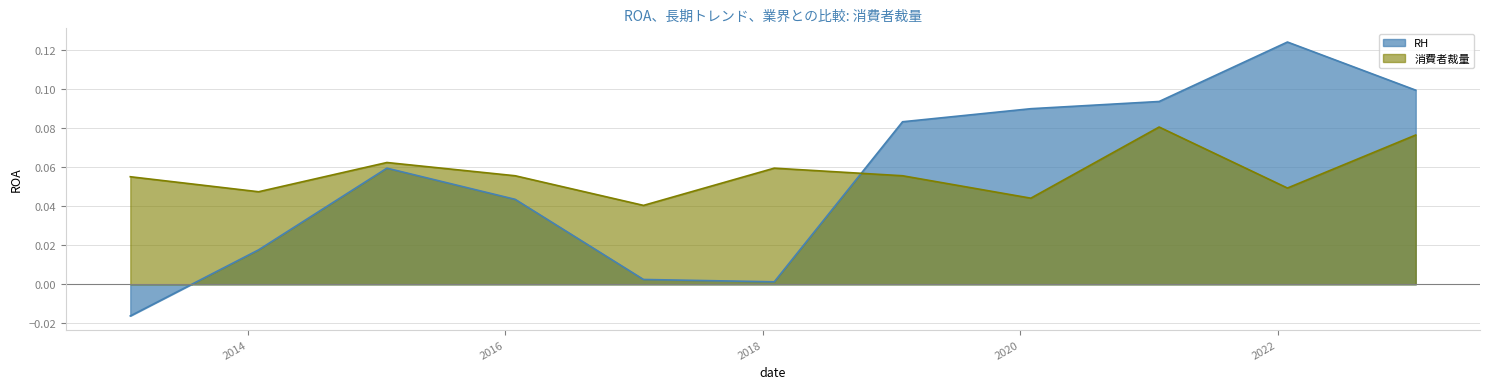

Is it true that RH equals 0.1 at 2023-01-28?

True